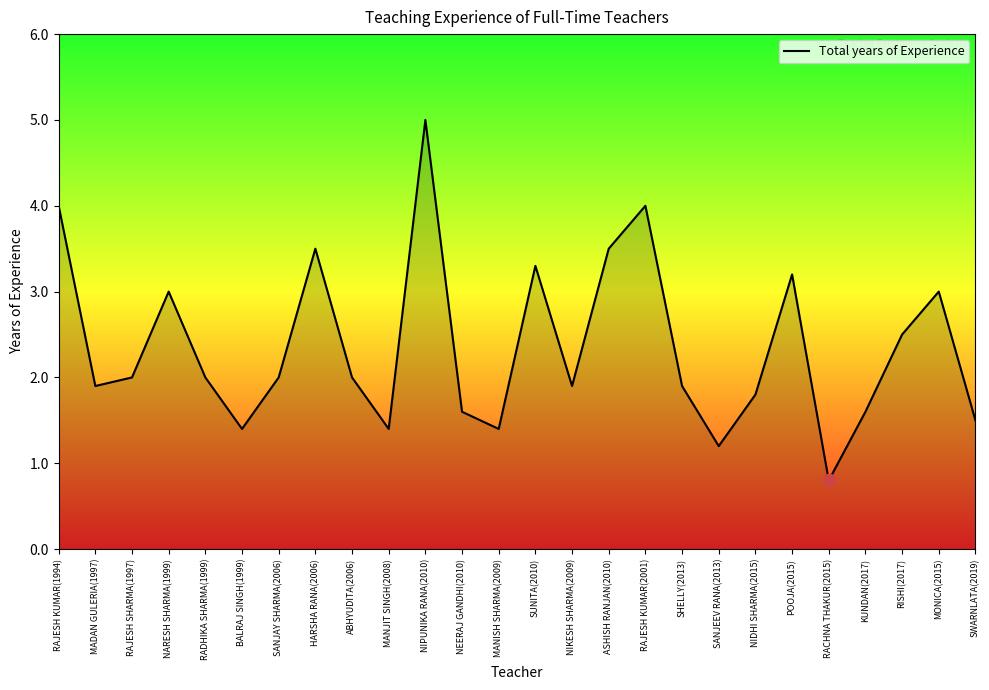

Which has a higher value, RAJESH KUMAR(2001) or MONICA(2015)?

RAJESH KUMAR(2001)